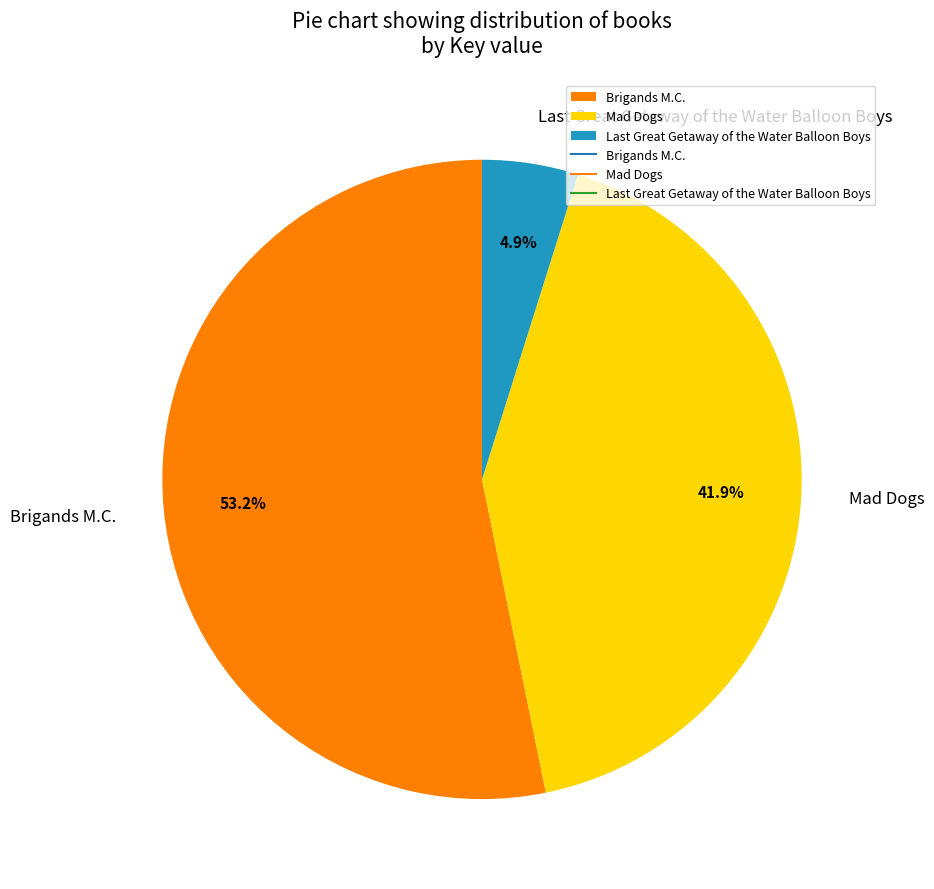

Does Mad Dogs account for over 50% of the chart?

No